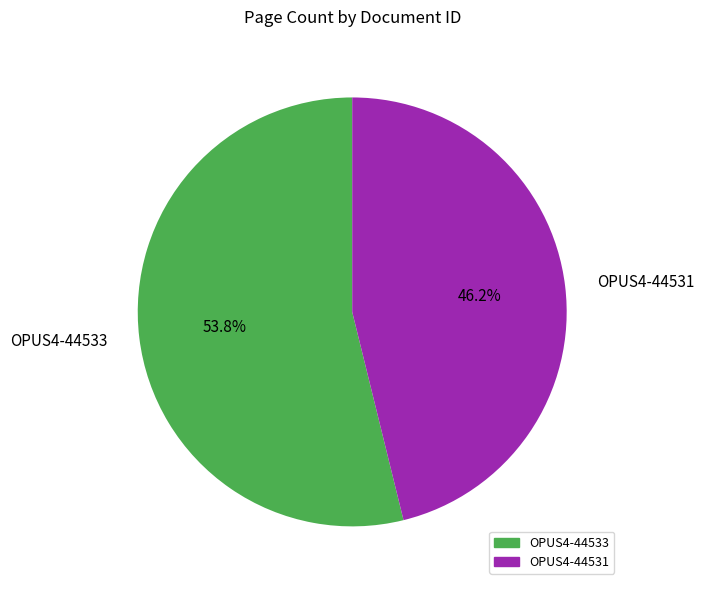

Between OPUS4-44533 and OPUS4-44531, which is larger?

OPUS4-44533